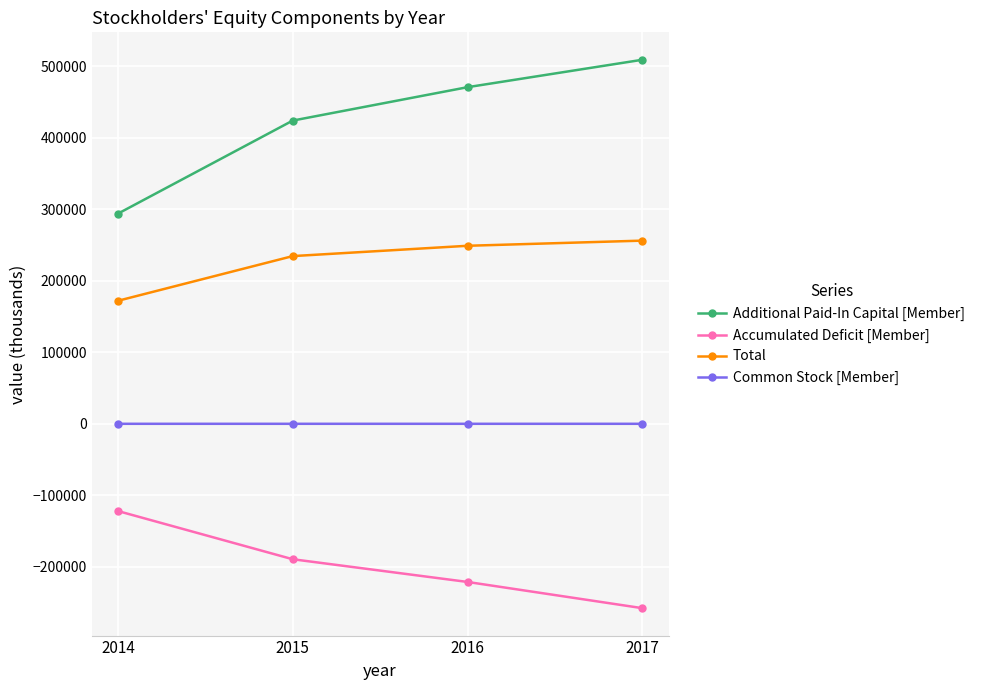

Which series changed the most between 2014 and 2016?

Additional Paid-In Capital [Member]